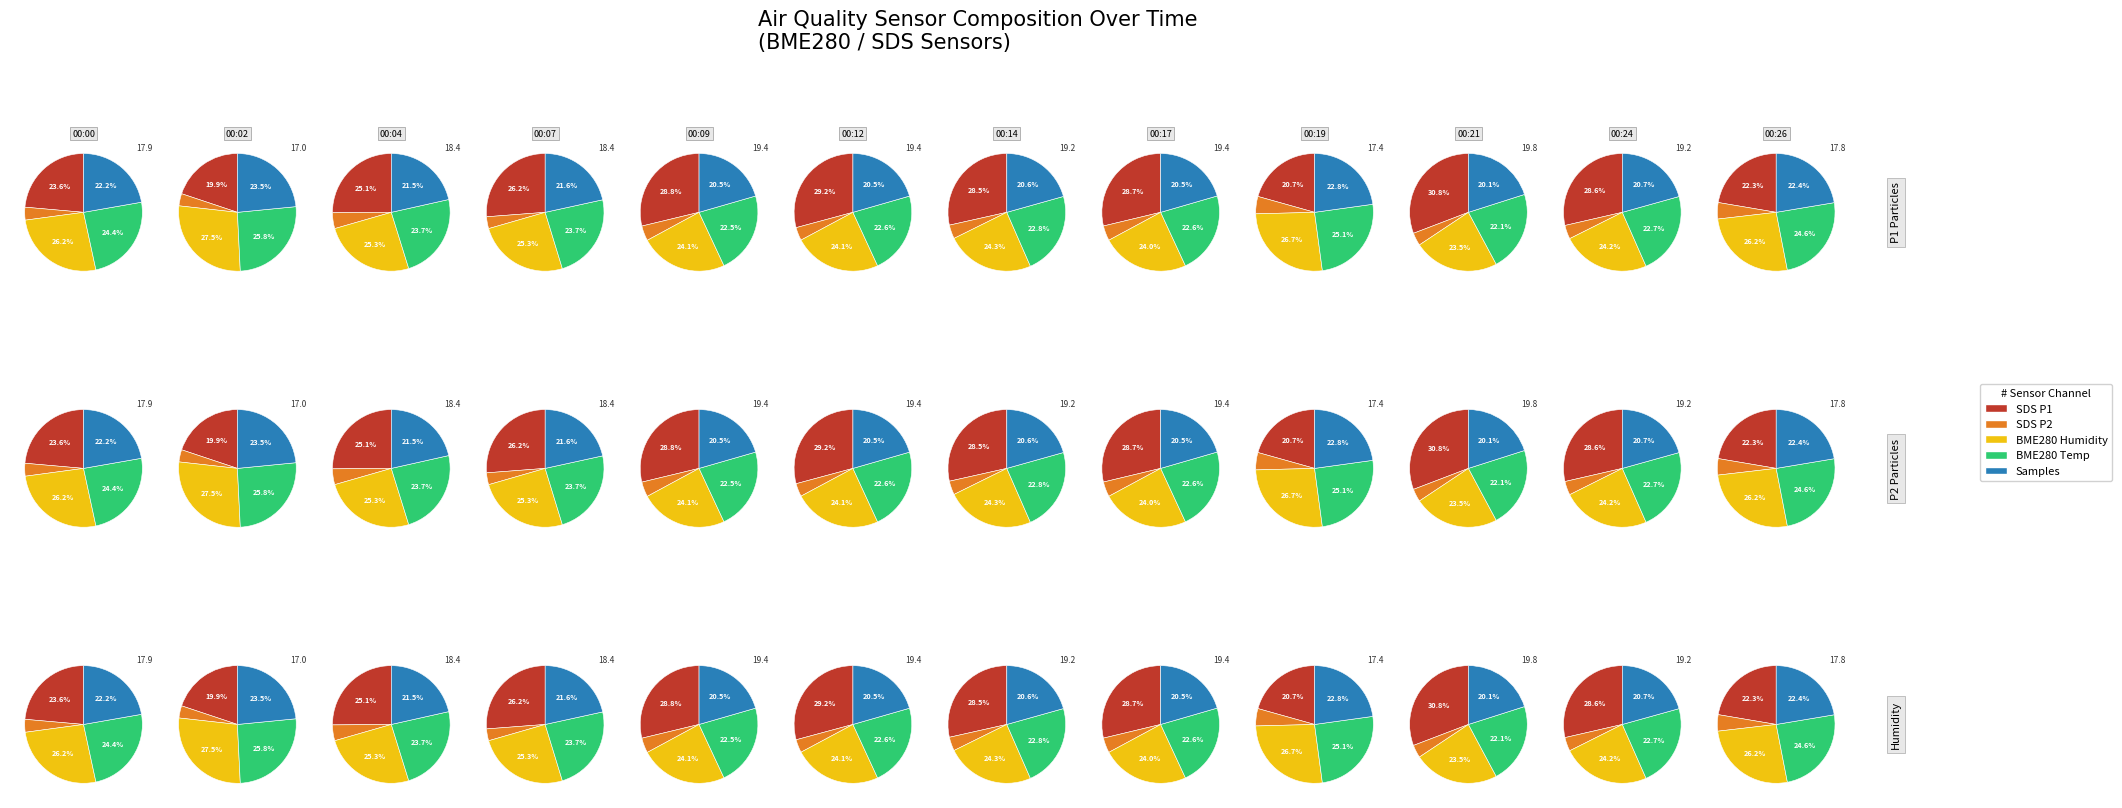

The 00:00 slice represents 14% of the pie. True or false?

False